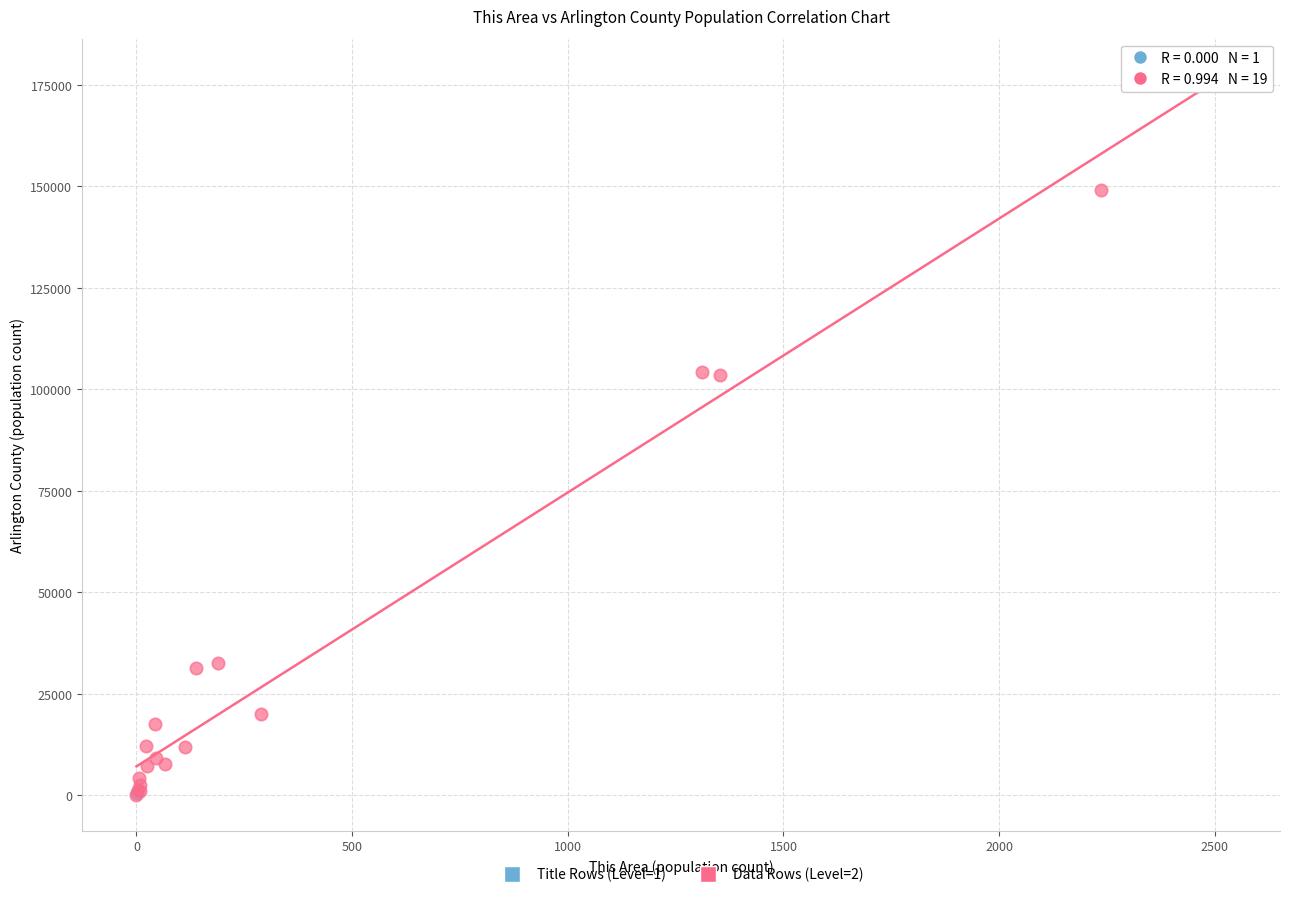

What are all the series names shown in the legend?

Title Rows (Level=1), Data Rows (Level=2)